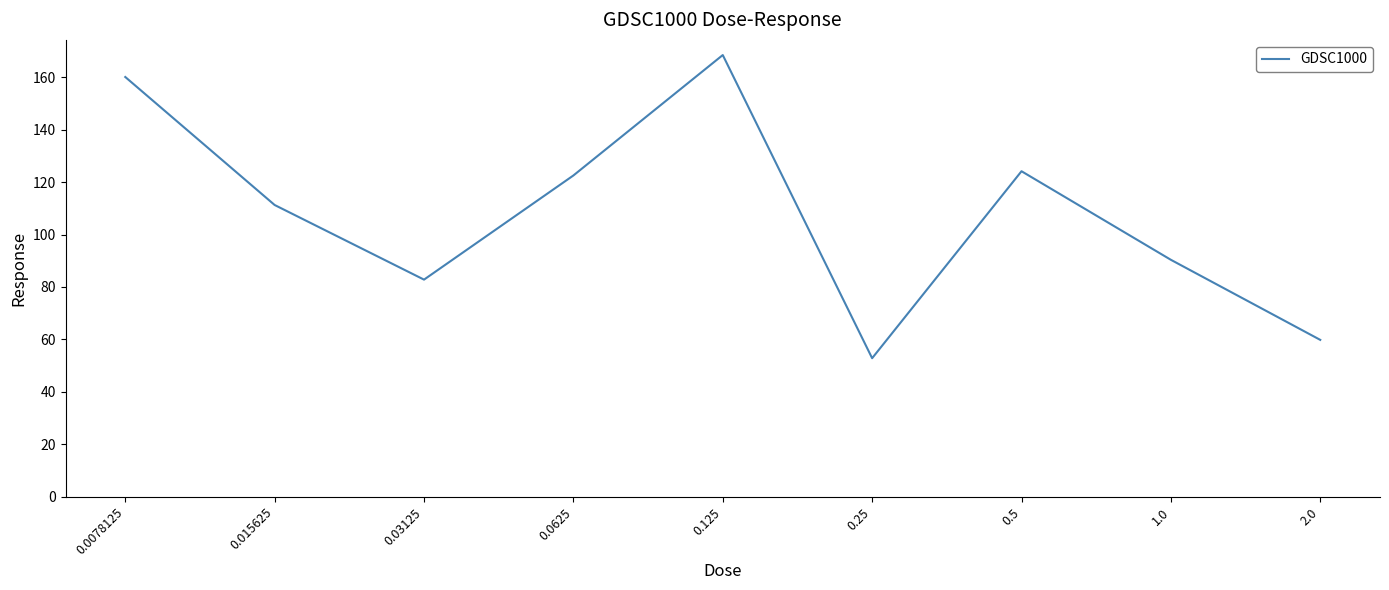

At which label is the value closest to 110?

0.015625